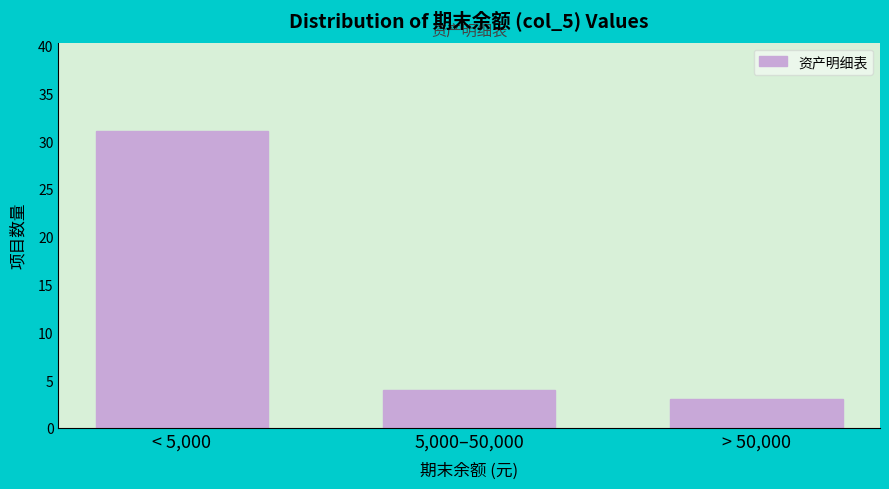

Reading right to left, transcribe all the data shown in this chart.

3	4	31